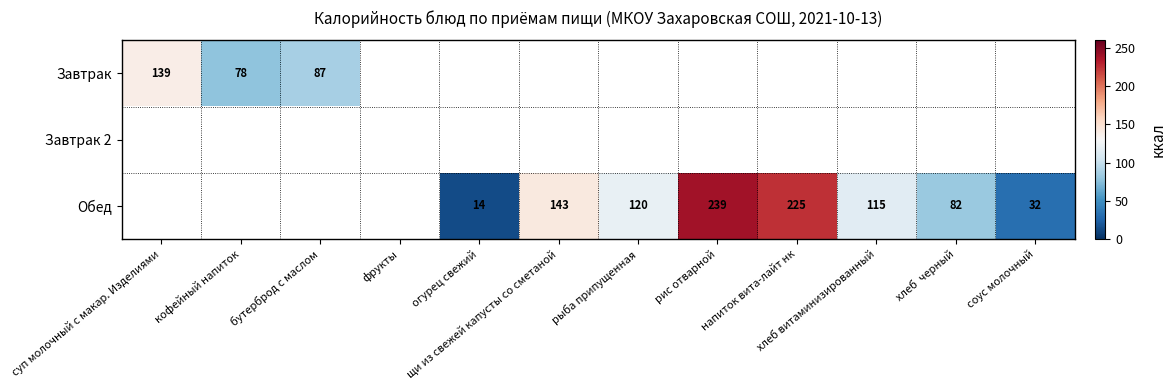

What is the difference between the Обед values at хлеб  черный and соус молочный?

50